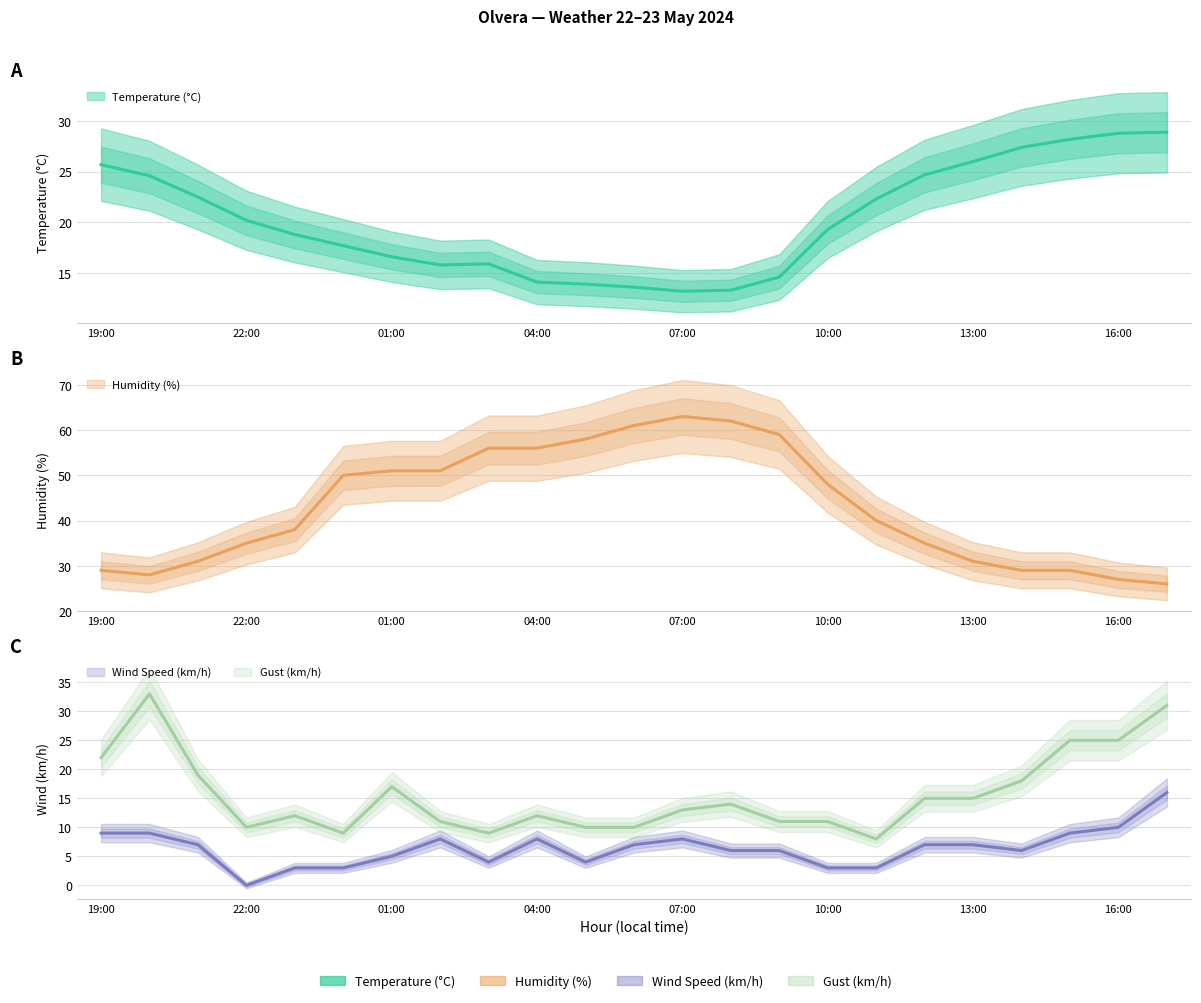

Rank the categories by Humidity (%) value from highest to lowest.

07:00, 08:00, 06:00, 09:00, 05:00, 03:00, 04:00, 01:00, 02:00, 00:00, 10:00, 11:00, 23:00, 22:00, 12:00, 21:00, 13:00, 19:00, 14:00, 15:00, 20:00, 16:00, 17:00